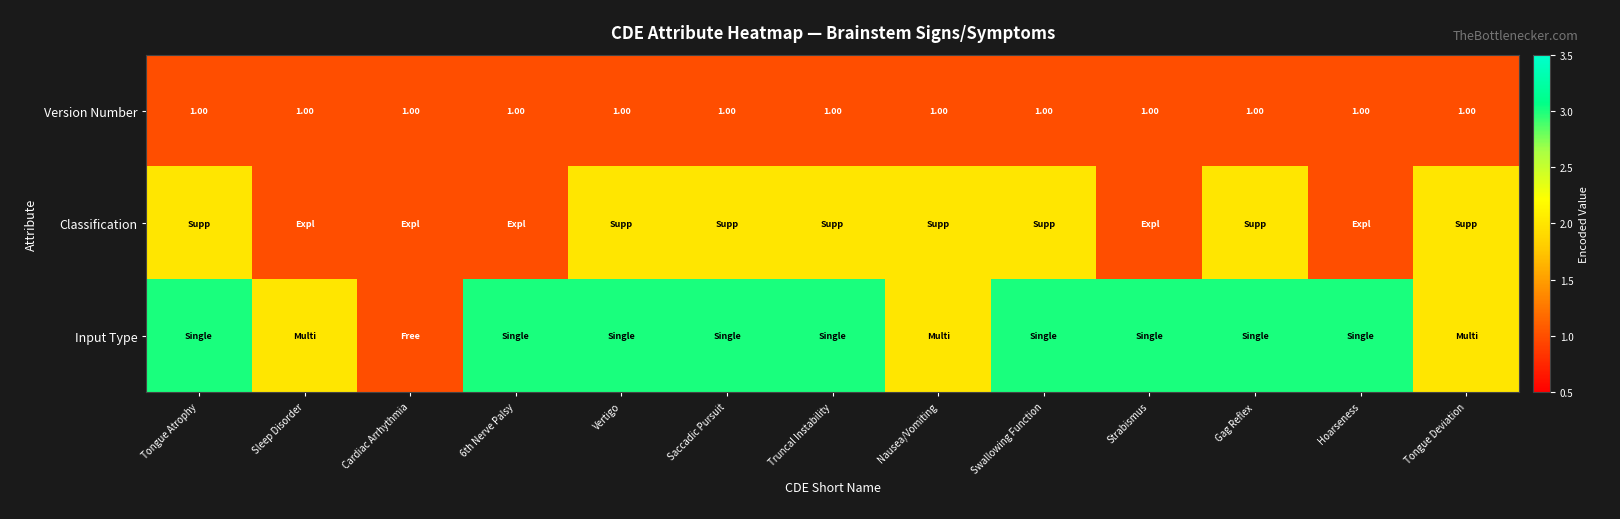

Is the value of Version Number at Cardiac Arrhythmia greater than the value of Classification at Truncal Instability?

No